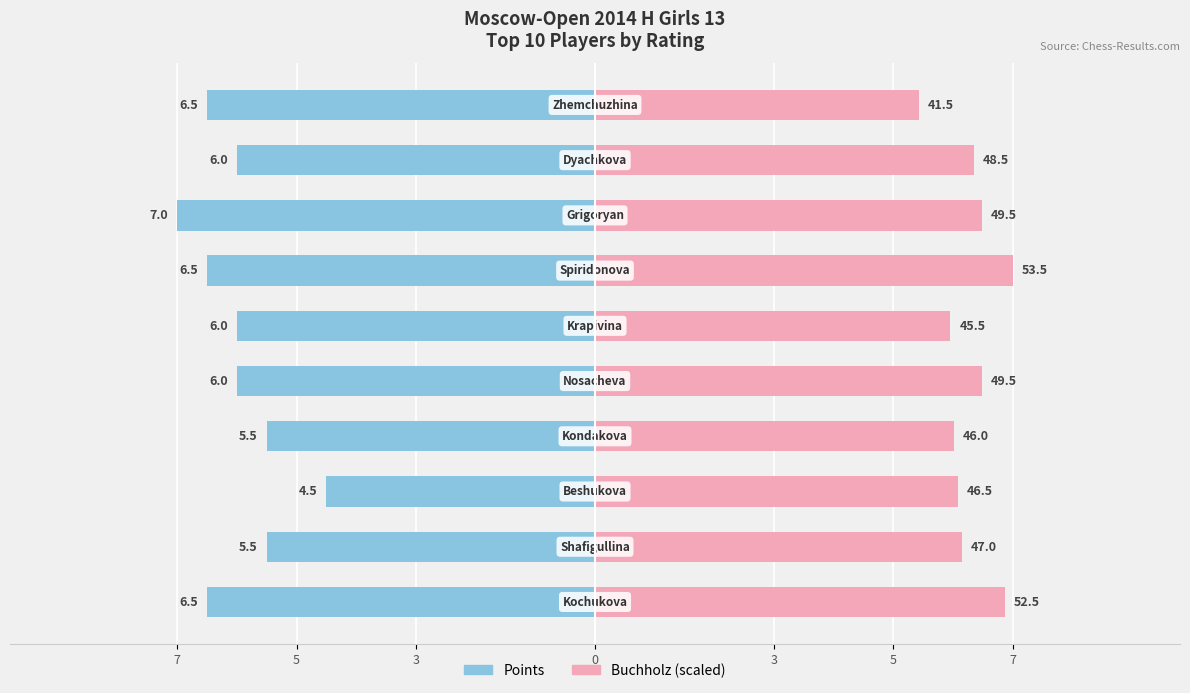

Which series has the largest range (max minus min)?

Points